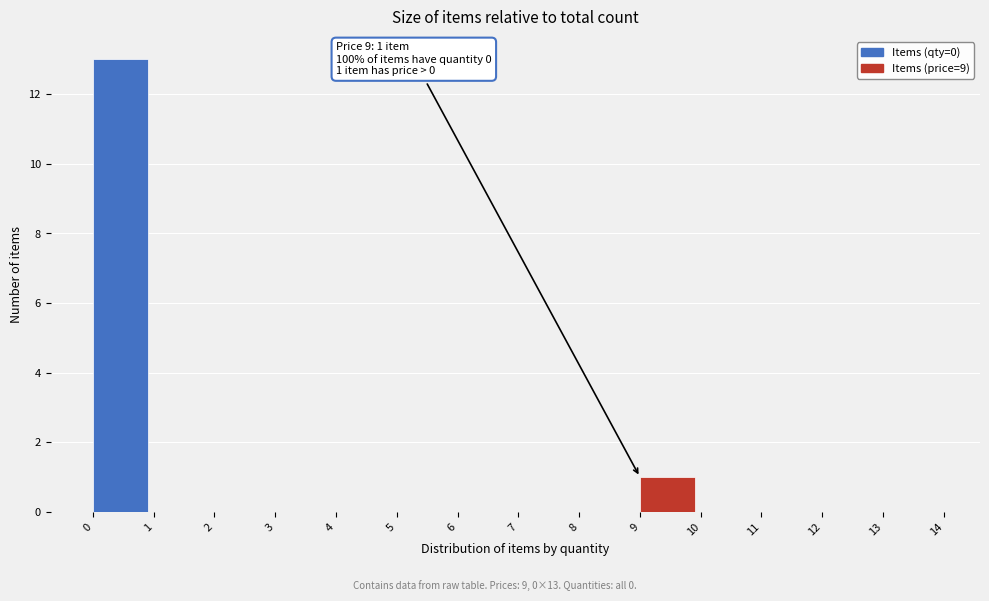

Which range on the x-axis has the tallest bar?

0 to 1